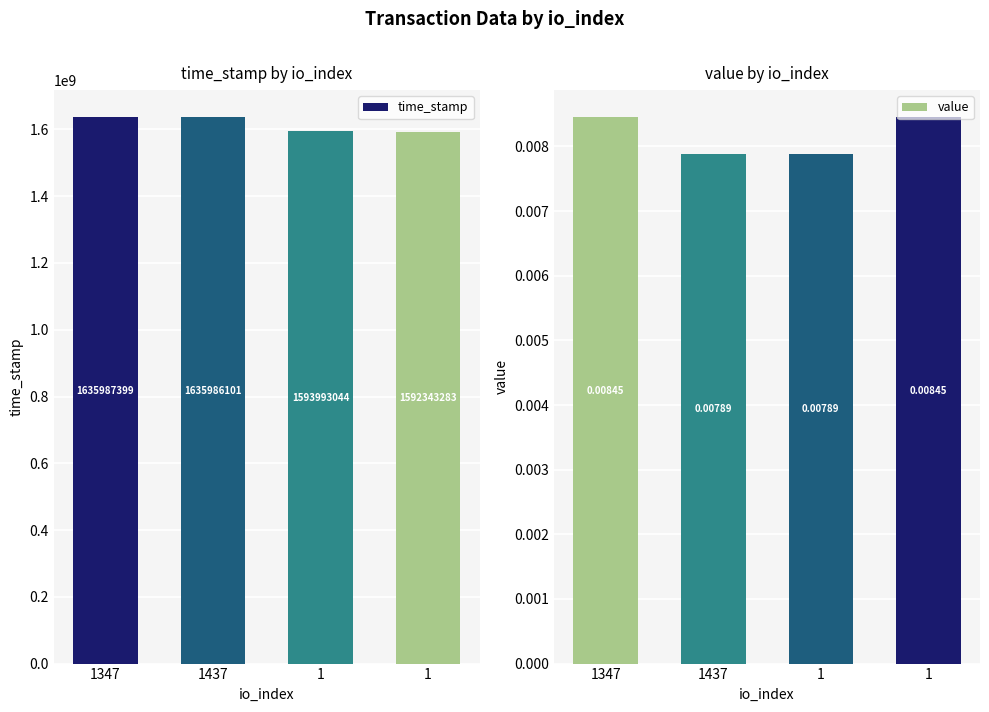

Which has a higher value, 1437 or 1?

1437